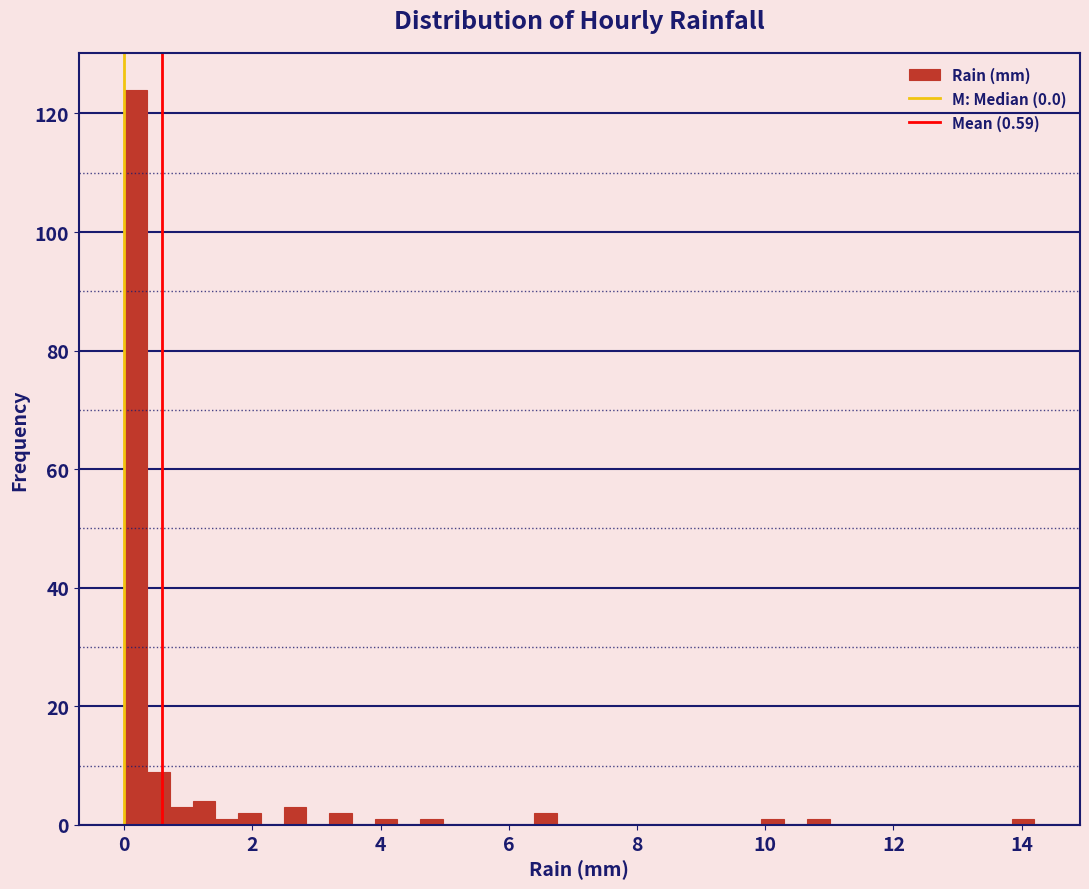

Read against the x-axis, roughly where is the centre of the tallest bar?

0.2